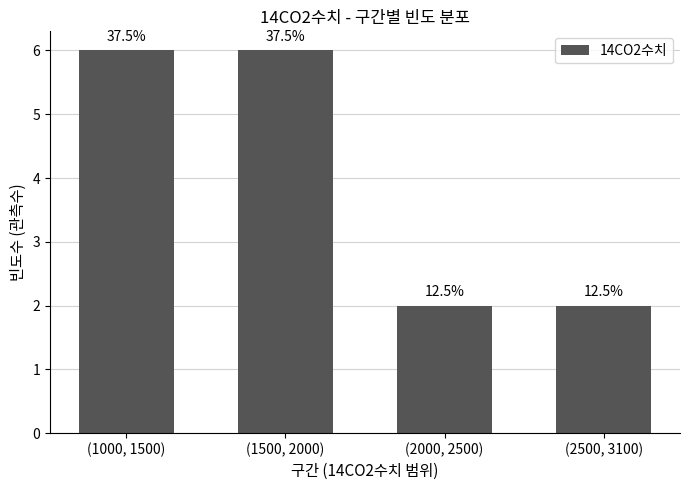

What is the value of the 3rd bar from the left?

2